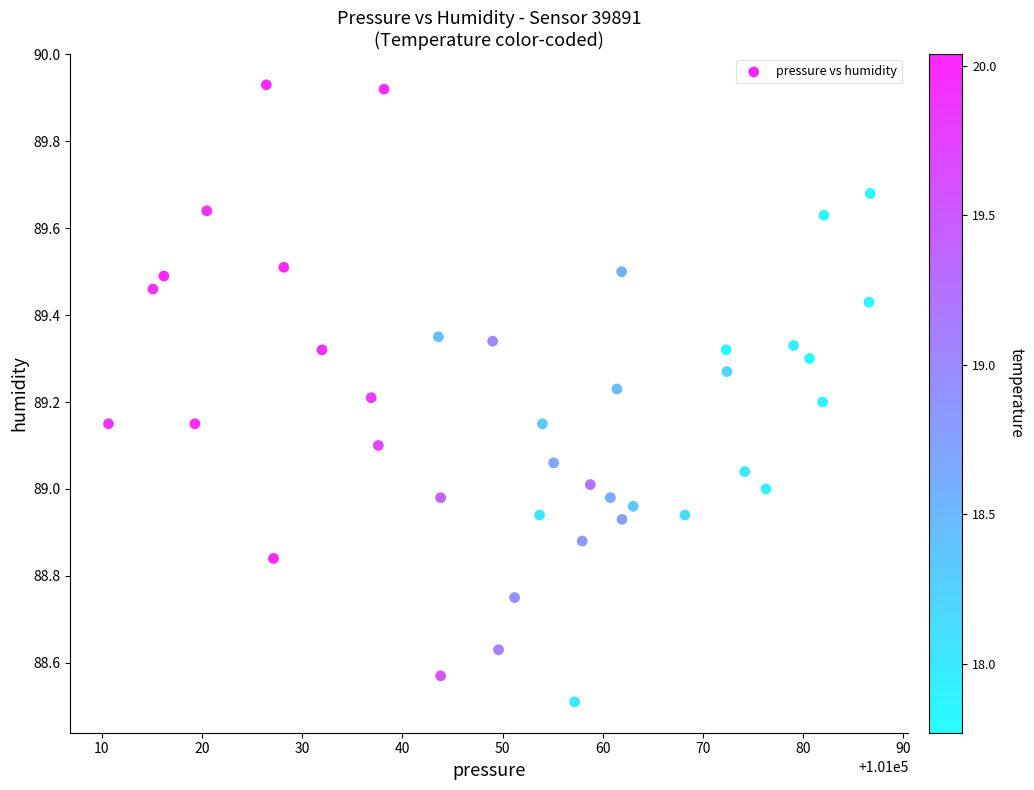

What is the range of Y values (max minus min)?

1.4